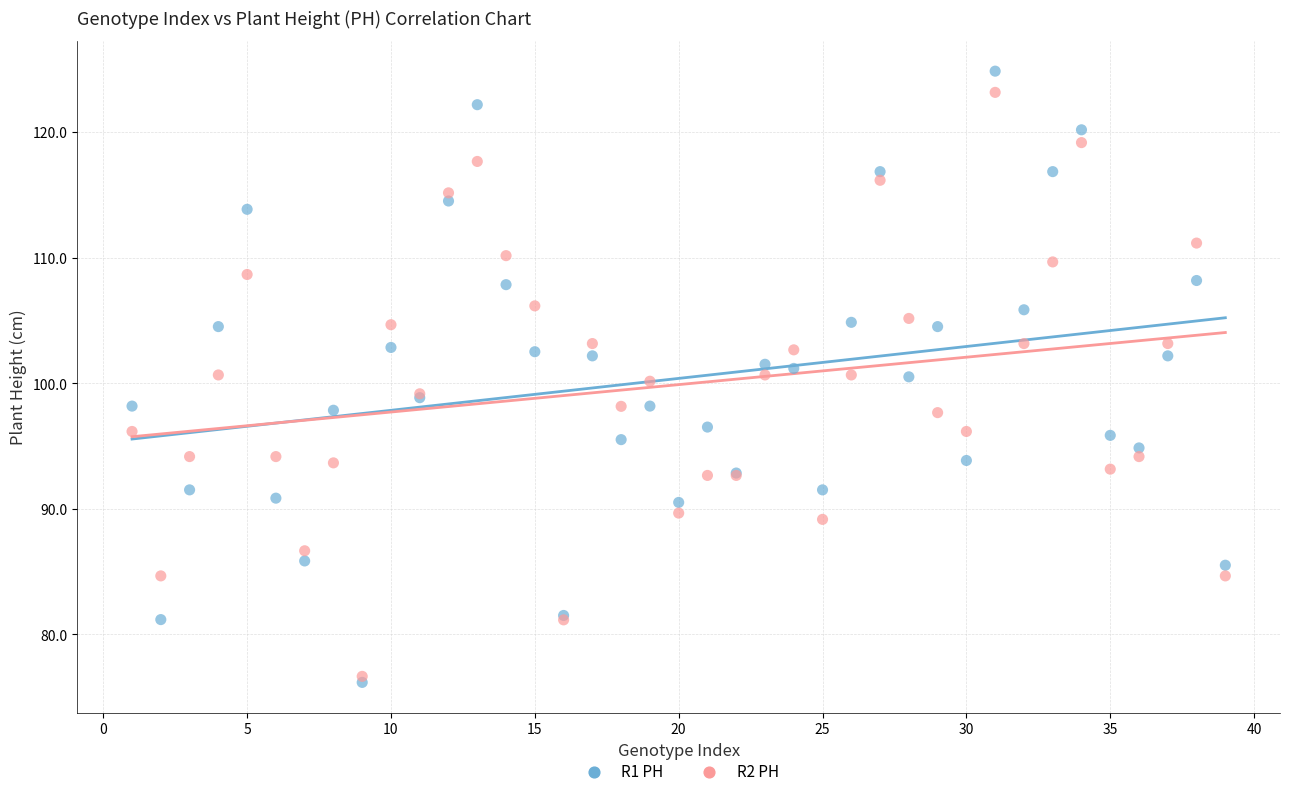

Which series contains the highest Y value?

R1 PH